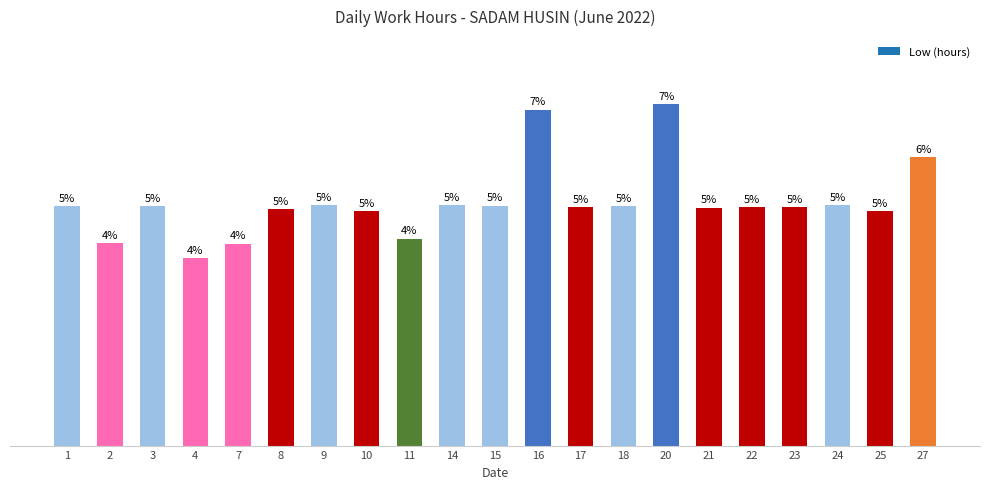

At which category does the chart reach its peak across all series?

20